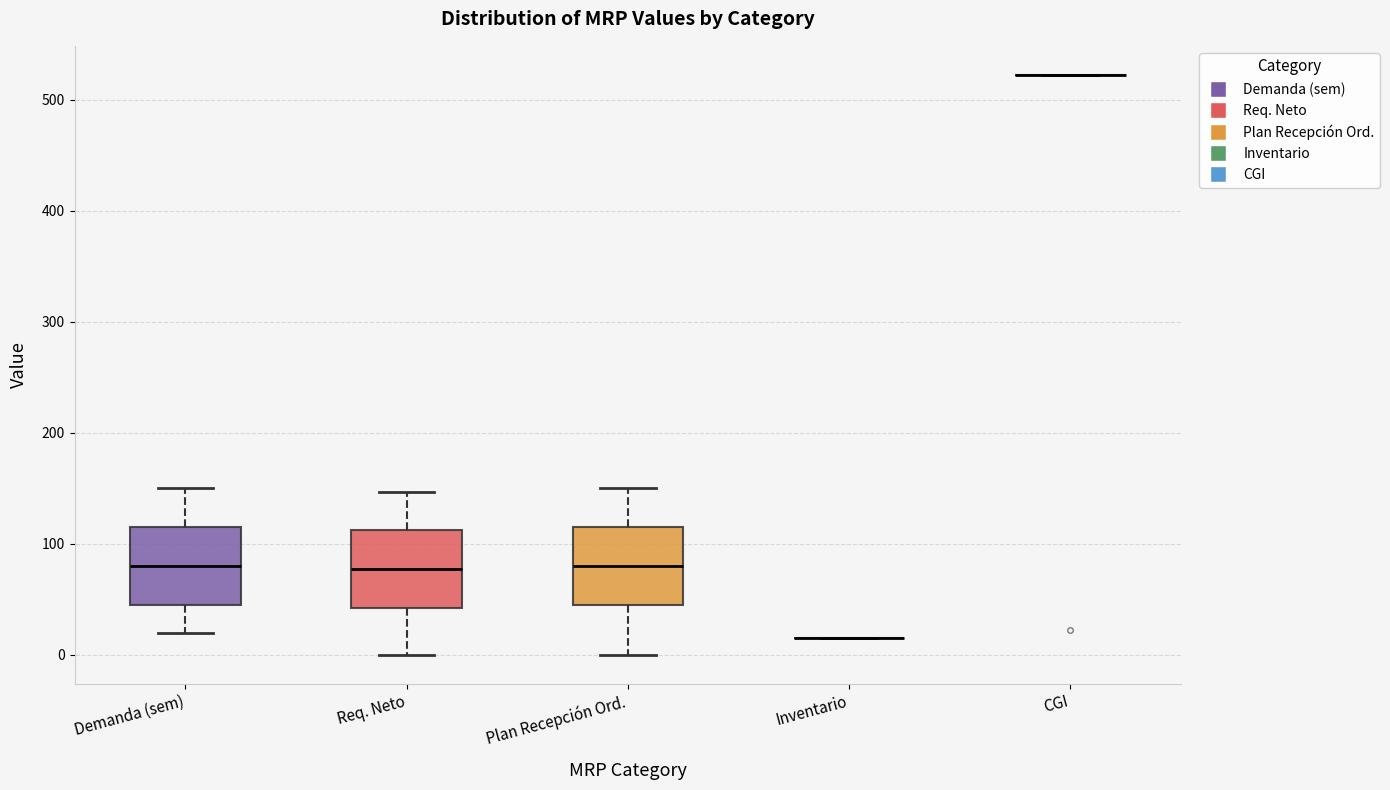

Reading left to right, read every box against the y-axis: the position of its median line, the range the box covers, and the ends of its whiskers. The values are not printed on the chart, so give them approximately, as read against the axis.

Demanda (sem): median 80, box 50 to 120, whiskers 20 to 150
Req. Neto: median 80, box 40 to 110, whiskers 0 to 150
Plan Recepción Ord.: median 80, box 50 to 120, whiskers 0 to 150
Inventario: box collapsed to a line at 20, whiskers 20 to 20
CGI: box collapsed to a line at 520, whiskers 520 to 520